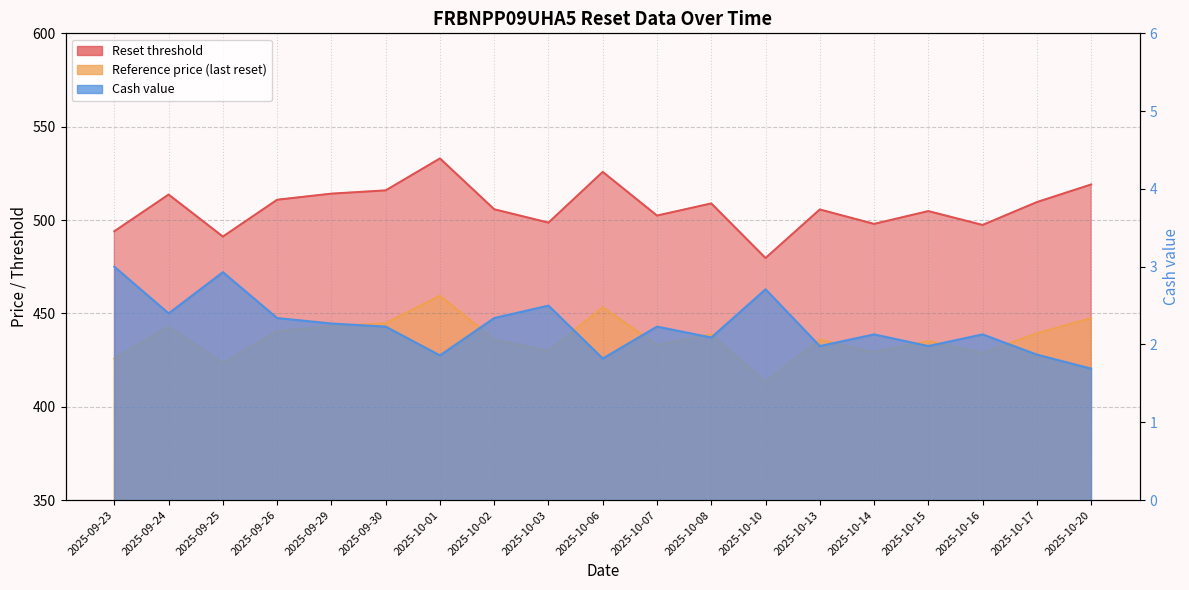

True or false: Reset threshold and Cash value cross at least once.

False